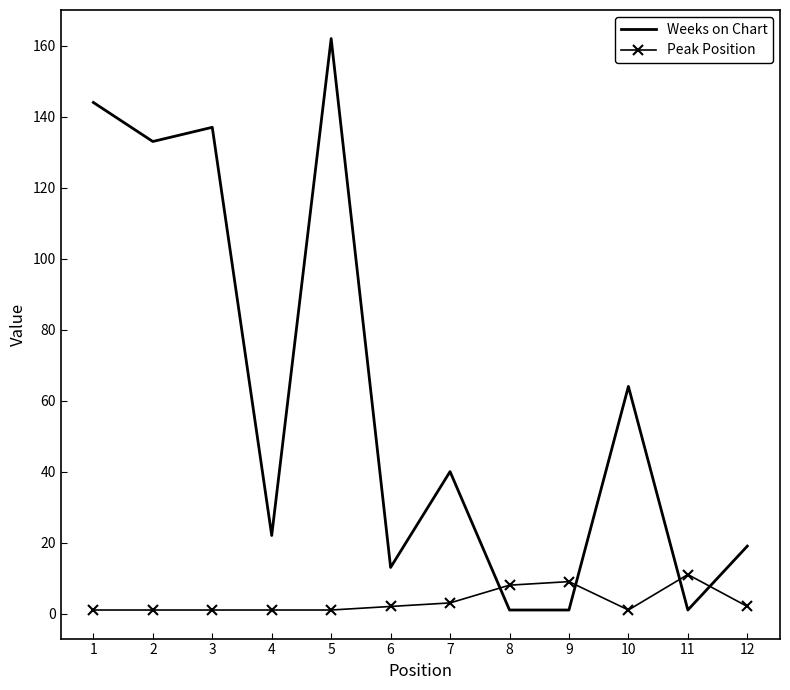

Which series changed the most between 5 and 10?

Weeks on Chart